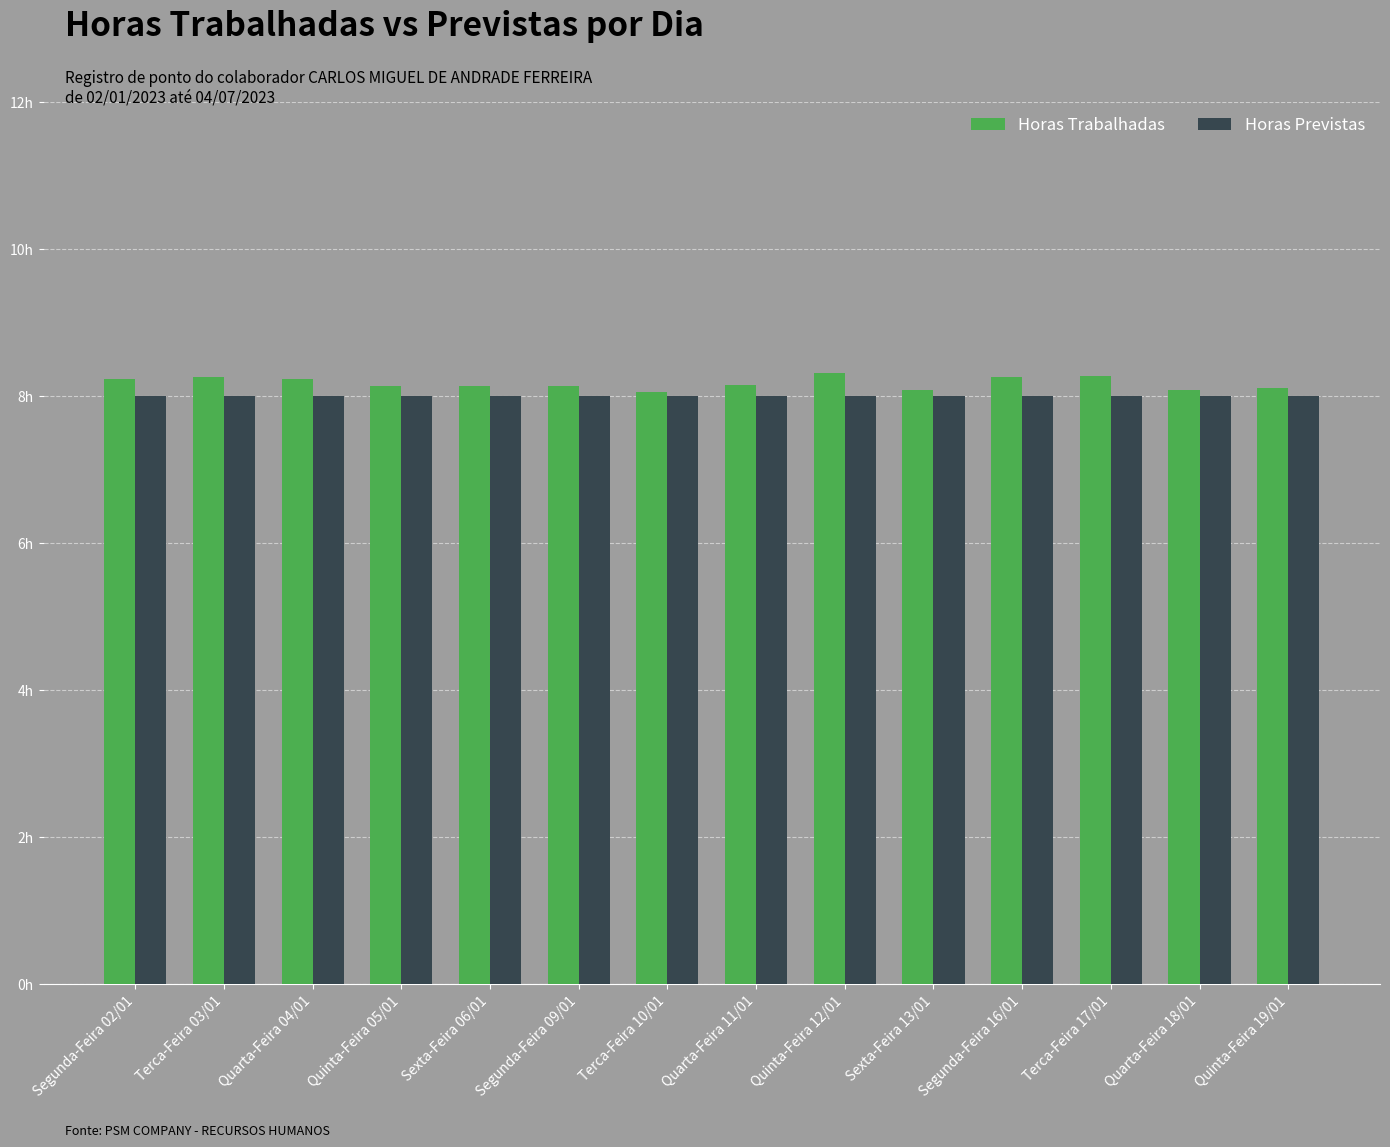

List the series in order of their peak value, highest first.

Horas Trabalhadas, Horas Previstas